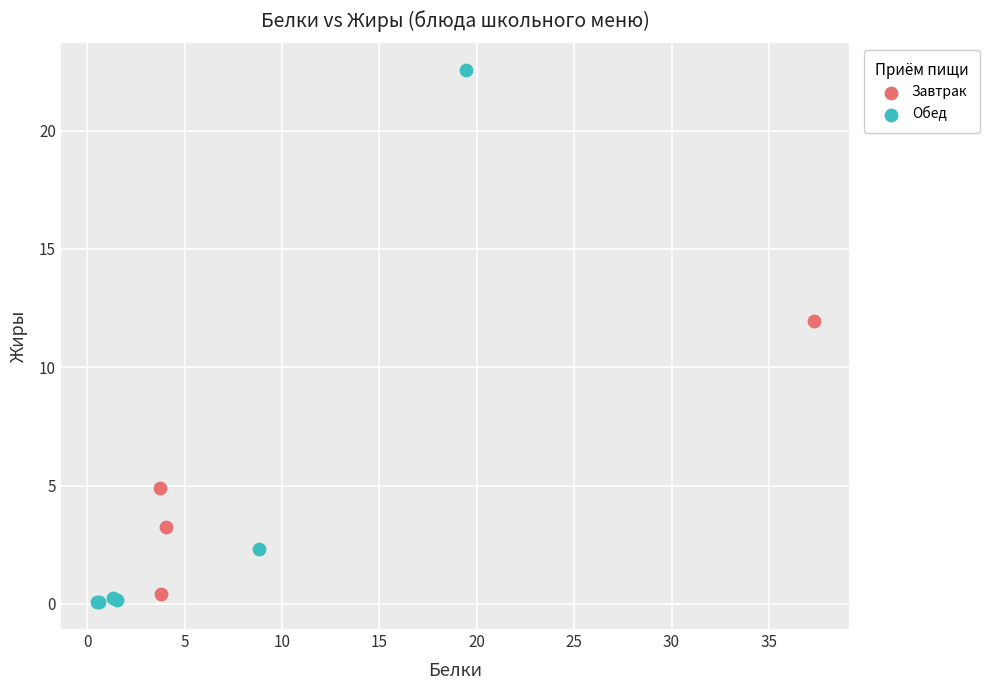

Which series has the largest Y range (max minus min)?

Обед